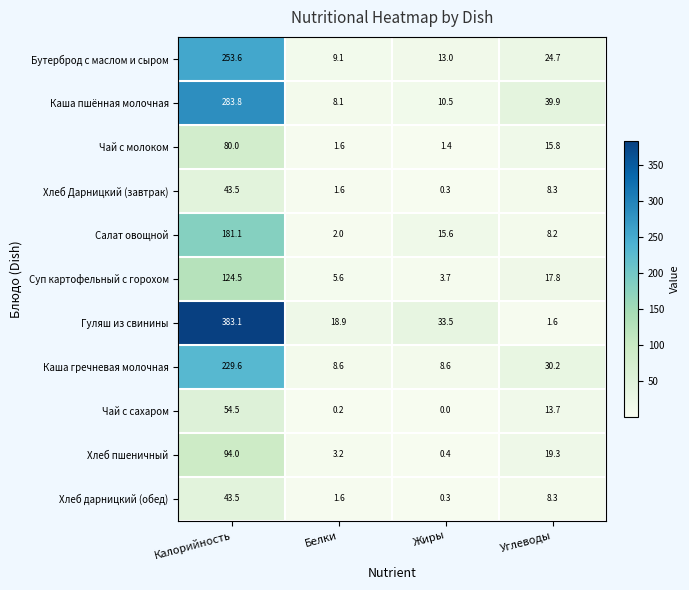

What is the difference between the Чай с сахаром values at Белки and Углеводы?

13.5